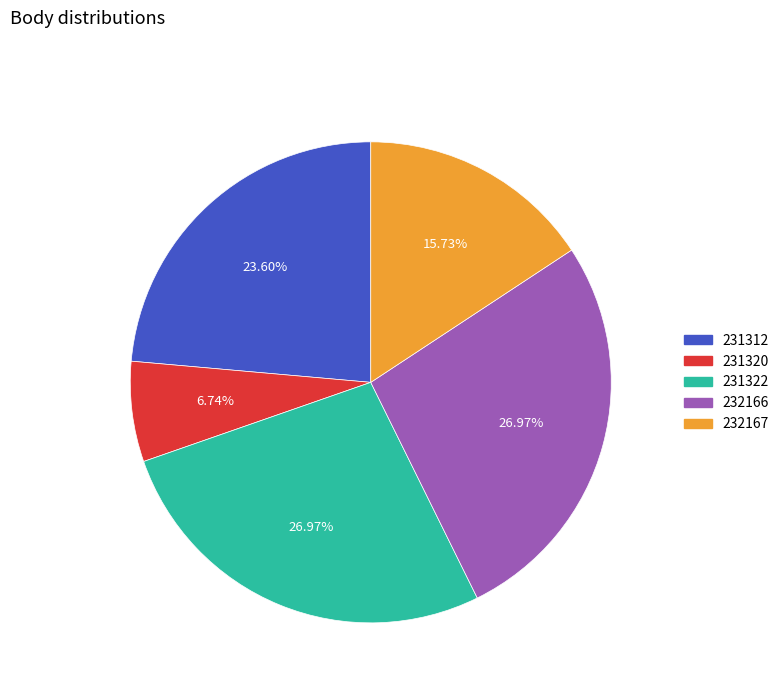

The 232166 slice represents 35% of the pie. True or false?

False